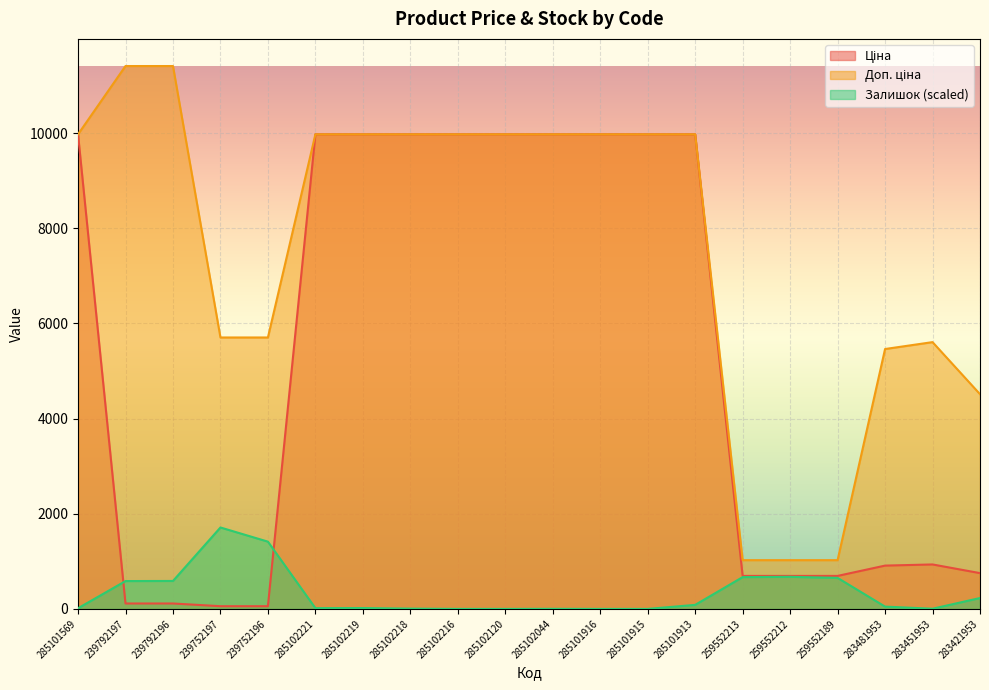

Which has a higher value, 285102120 or 283451953?

285102120